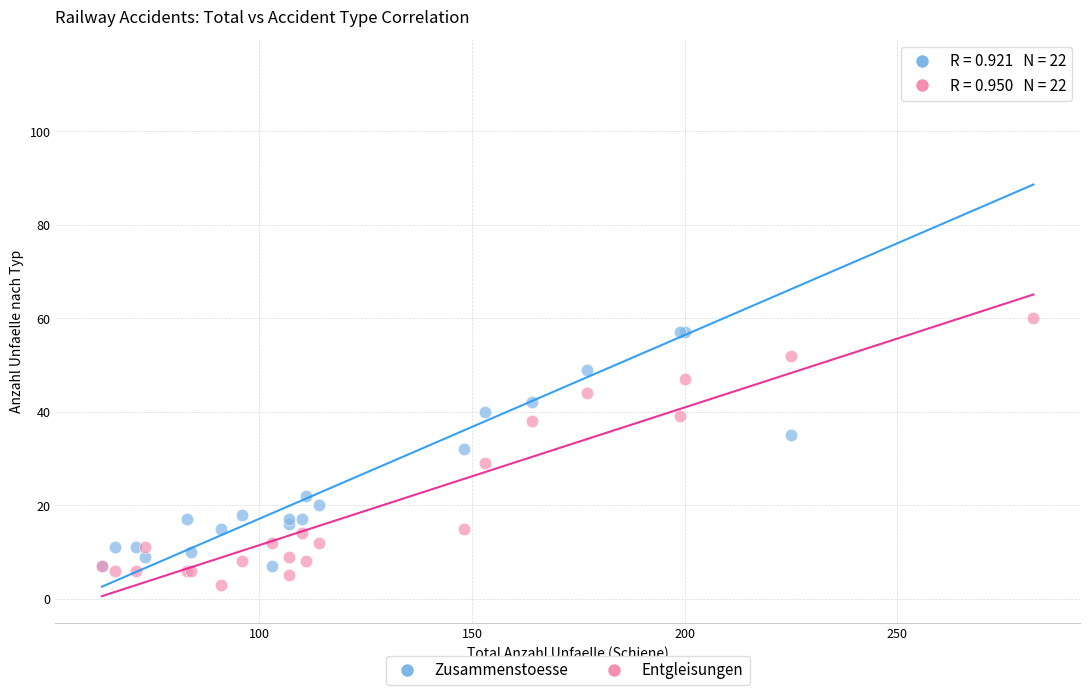

What is the X range (max minus min) for the scatter plot?

219